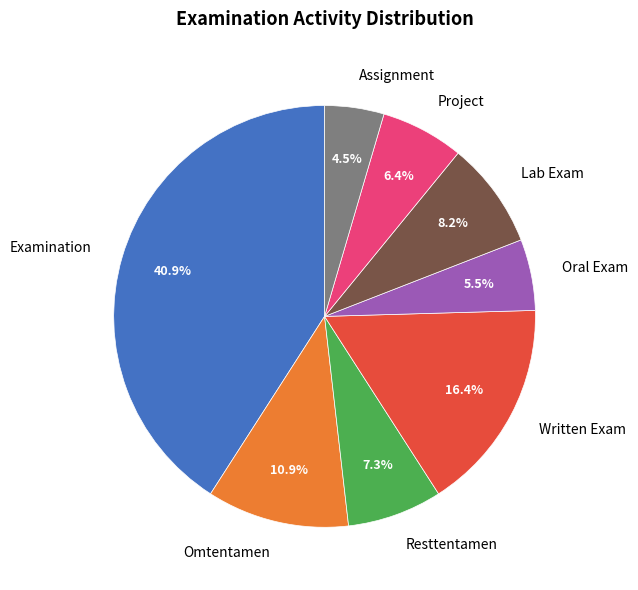

What is the ratio of the value at Resttentamen to the value at Assignment?

1.6